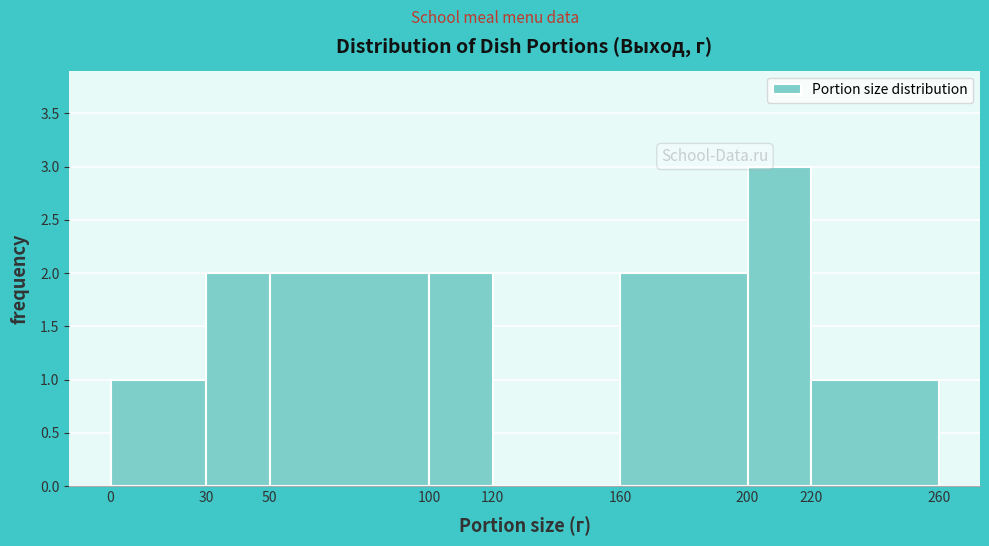

Reading left to right, list every bar in this chart as the range it spans on the x-axis followed by its height. The values are not printed on the chart, so give them approximately, as read against the axis.

0 to 30: 1
30 to 50: 2
50 to 100: 2
100 to 120: 2
120 to 160: 0
160 to 200: 2
200 to 220: 3
220 to 260: 1